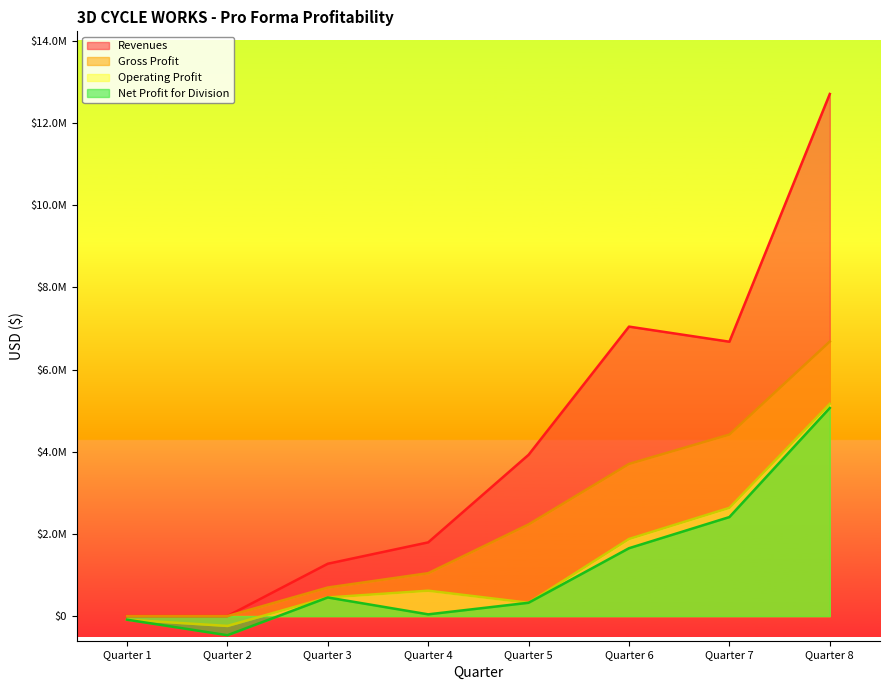

What is the spread (max minus min) of values at Quarter 4?

1751605.0